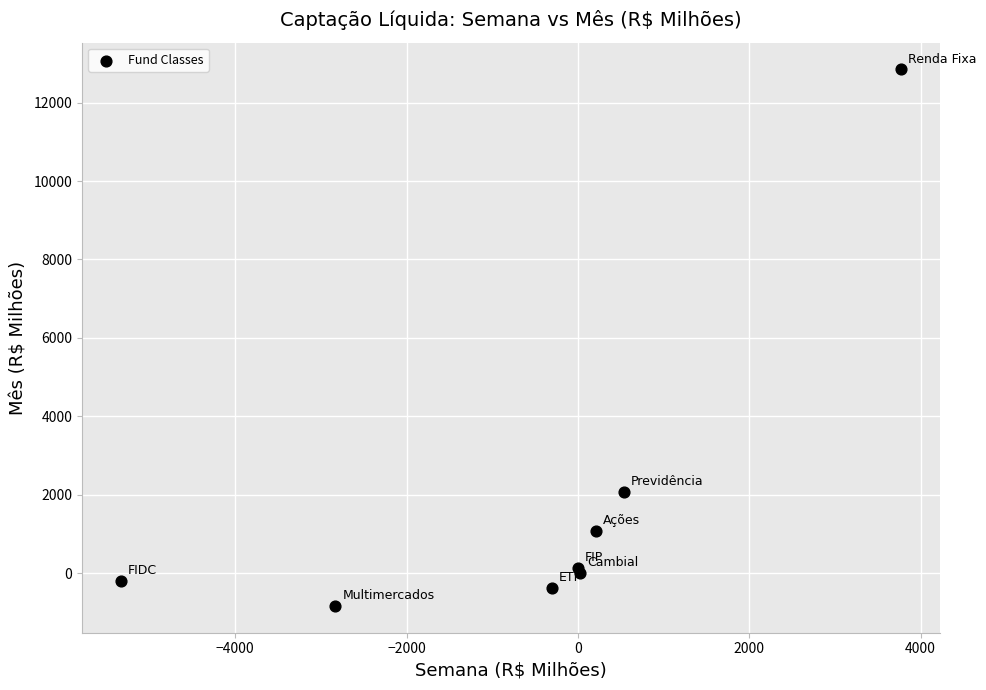

What Y value in the scatter plot is closest to 6003?

2077.6